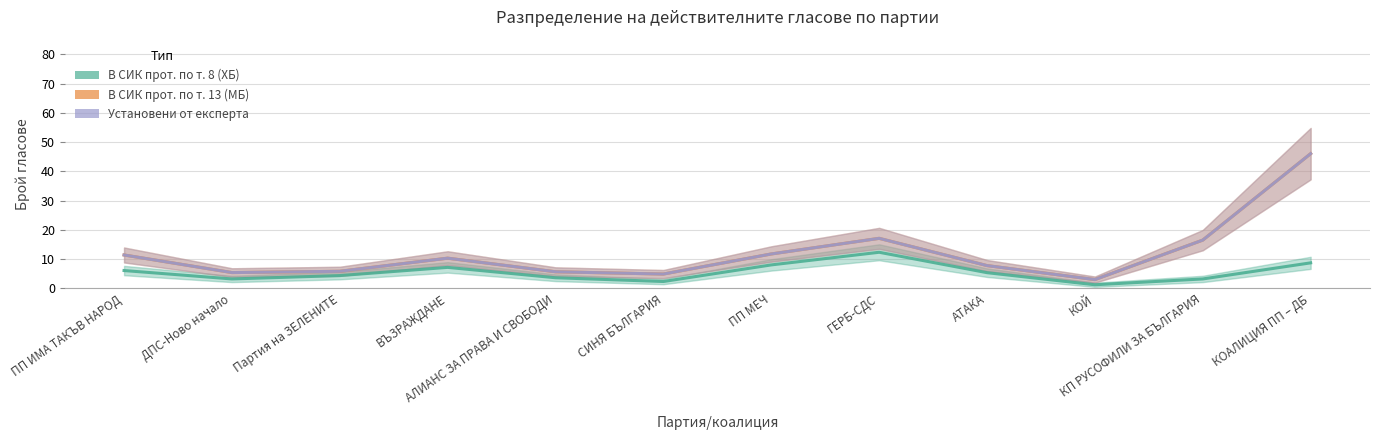

What is the average value of the В СИК прот. по т. 13 (МБ) series?

12.2